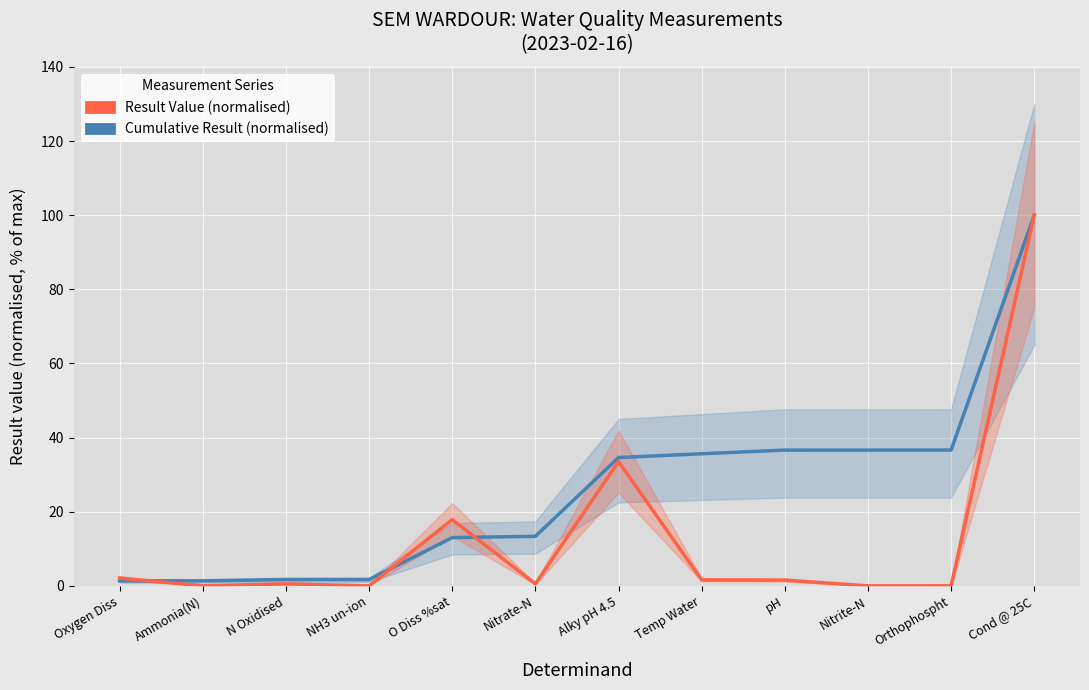

Reading right to left, extract all data points from this chart.

Cumulative Result (normalised): Cond @ 25C=100.0	Orthophospht=36.6	Nitrite-N=36.6	pH=36.6	Temp Water=35.6	Alky pH 4.5=34.6	Nitrate-N=13.4	O Diss %sat=13.0	NH3 un-ion=1.7	N Oxidised=1.7	Ammonia(N)=1.4	Oxygen Diss=1.3
Result Value (normalised): Cond @ 25C=100.0	Orthophospht=0.0	Nitrite-N=0.0	pH=1.6	Temp Water=1.6	Alky pH 4.5=33.5	Nitrate-N=0.5	O Diss %sat=17.9	NH3 un-ion=0.0	N Oxidised=0.6	Ammonia(N)=0.0	Oxygen Diss=2.1